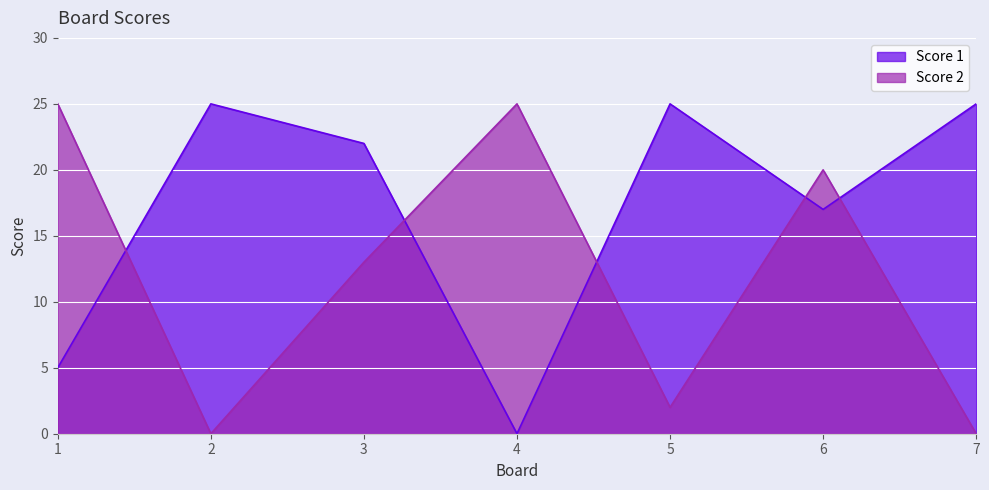

Which series ends up on top after the final intersection of Score 2 and Score 1?

Score 1